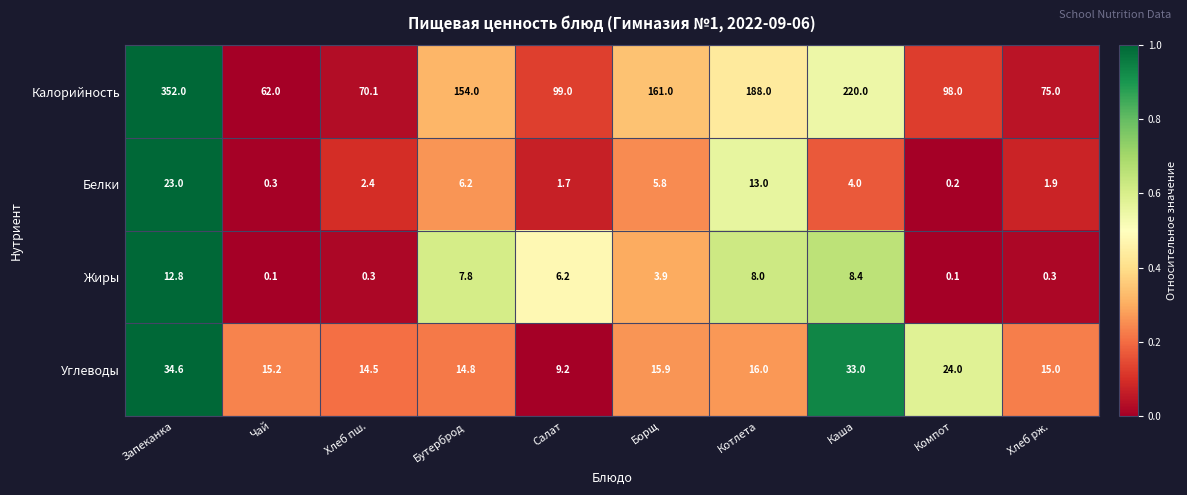

What is the difference between the maximum and minimum values in the Жиры series?

12.7